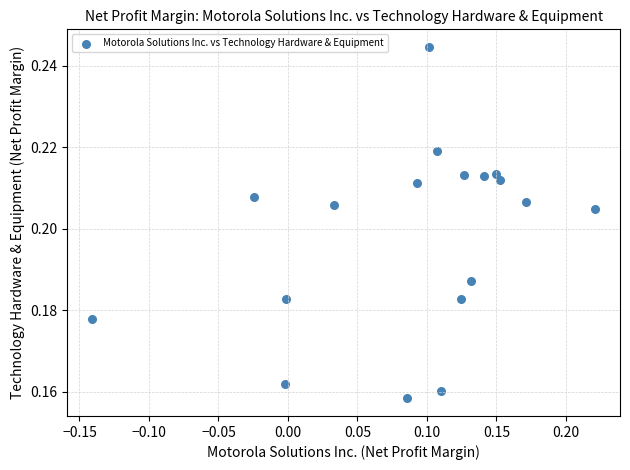

What is the range of X values (max minus min)?

0.4